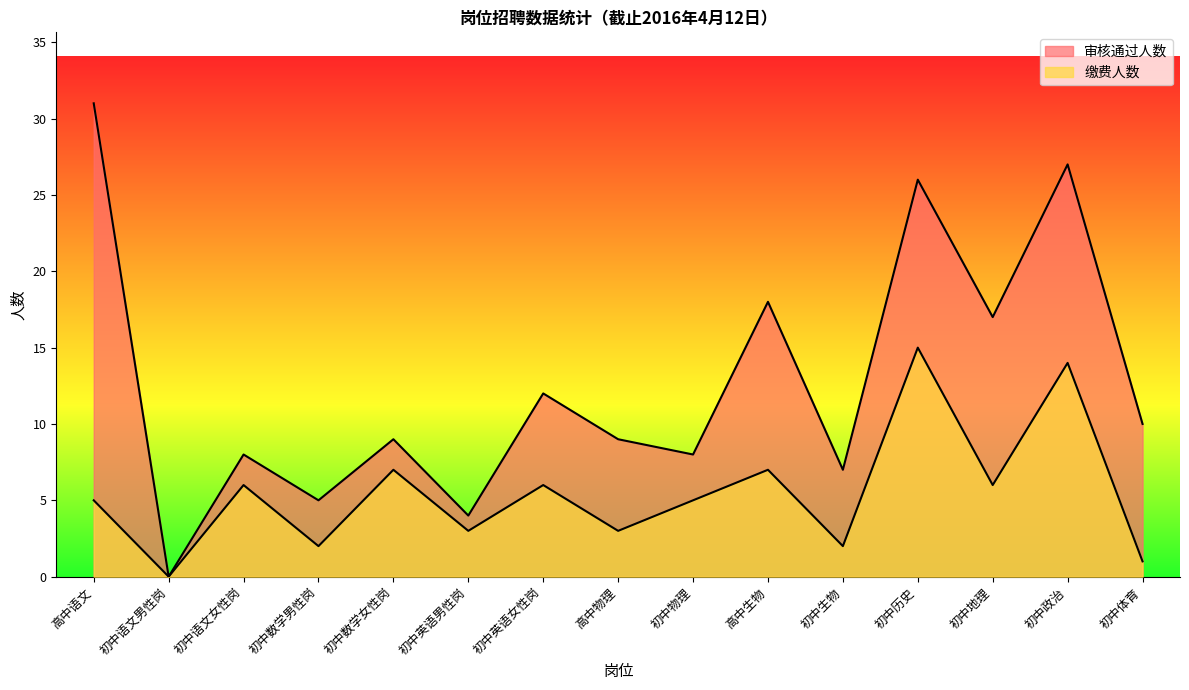

What is the total value across all series at 初中数学男性岗?

7